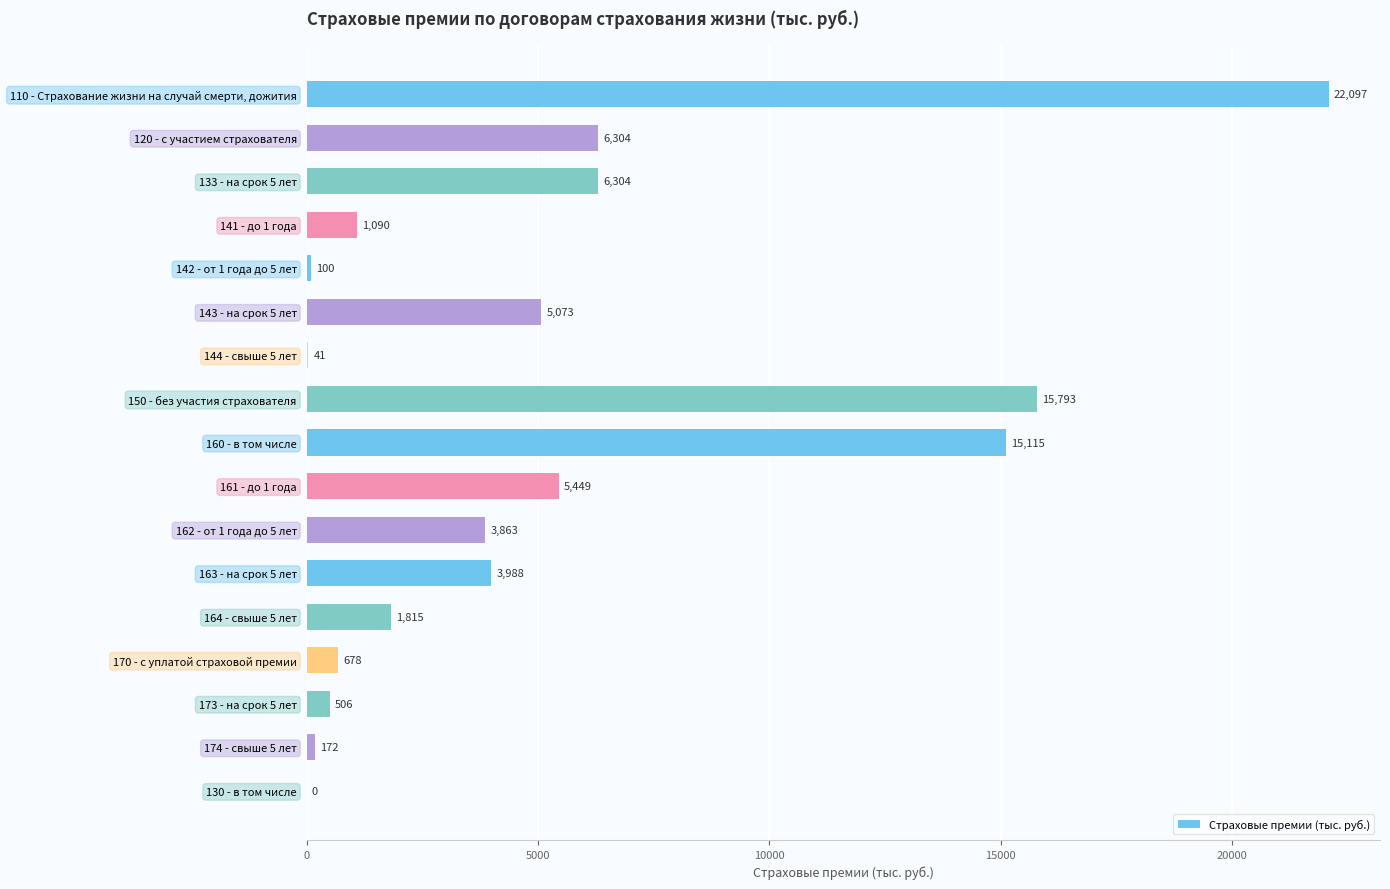

True or false: the data shows 505.7 at 173 - на срок 5 лет.

True